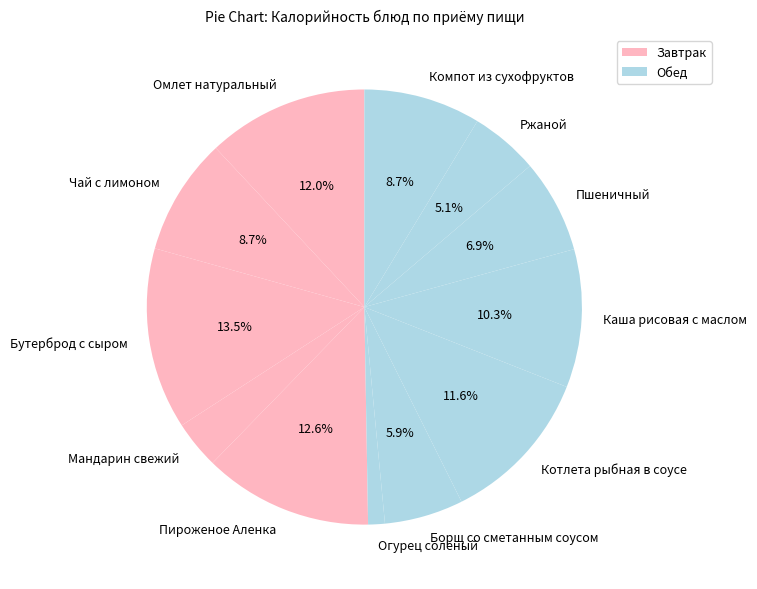

To the nearest percent, what percentage of the pie is Компот из сухофруктов?

9%